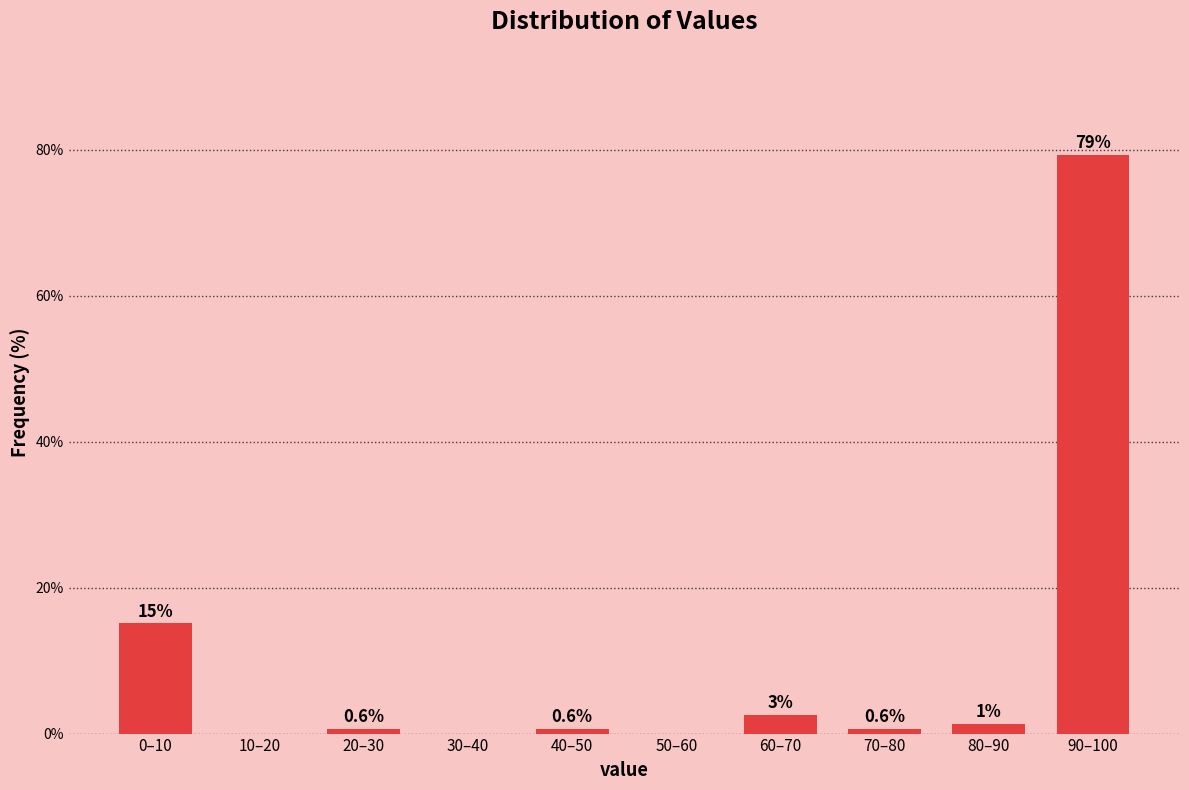

At which label is the value closest to 39?

0–10